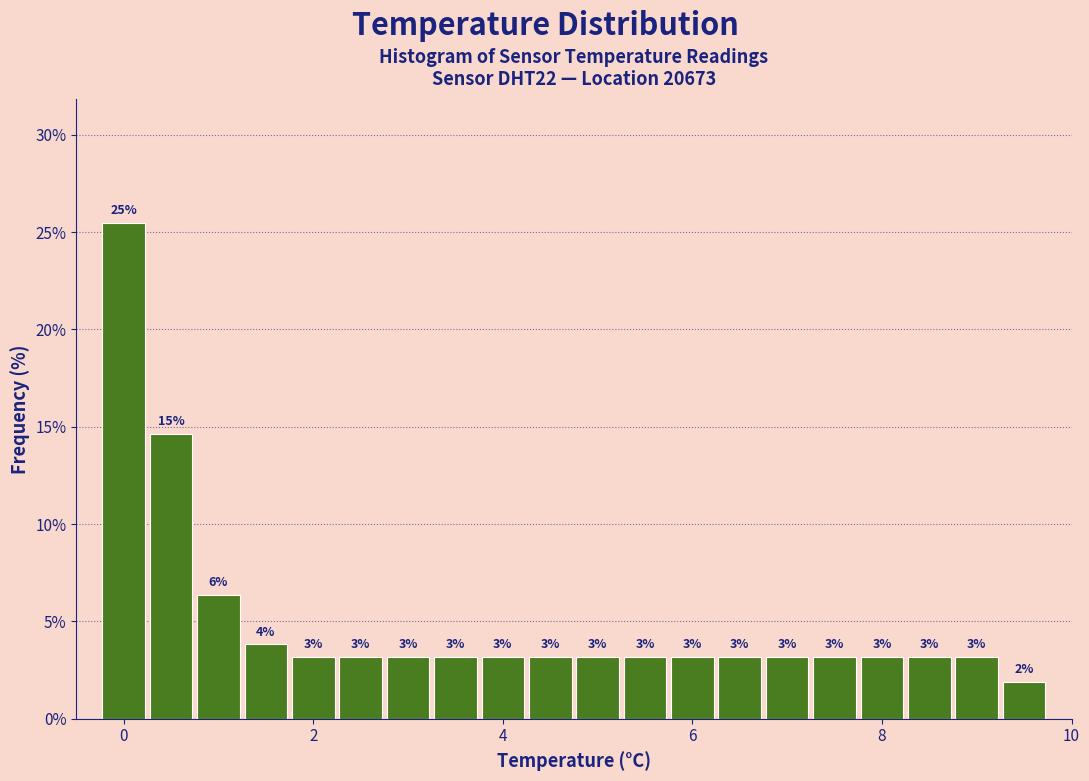

Read against the x-axis, roughly where is the centre of the tallest bar?

0.0